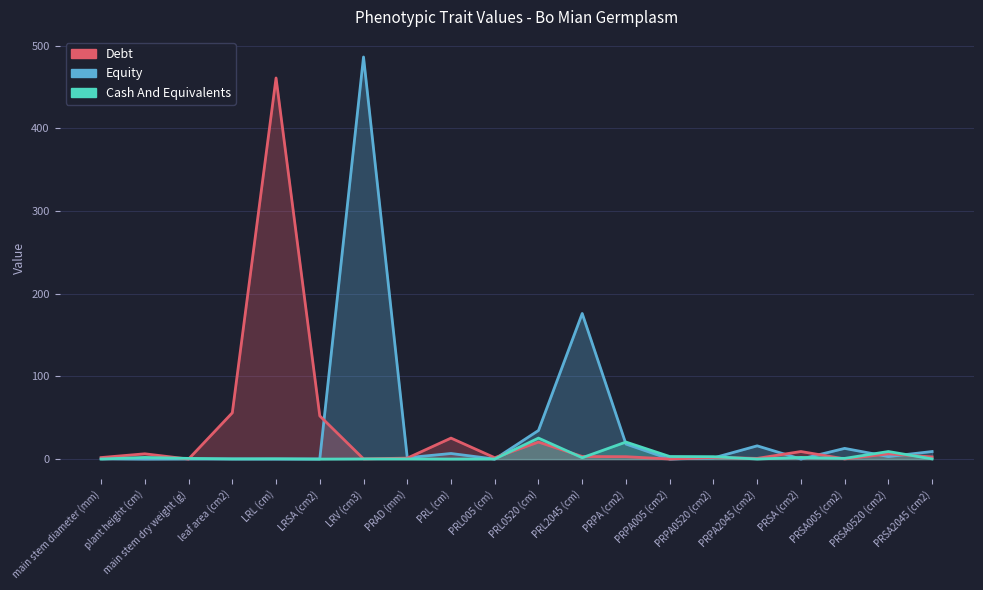

Which series ends up on top after the final intersection of Cash And Equivalents and Debt?

Debt